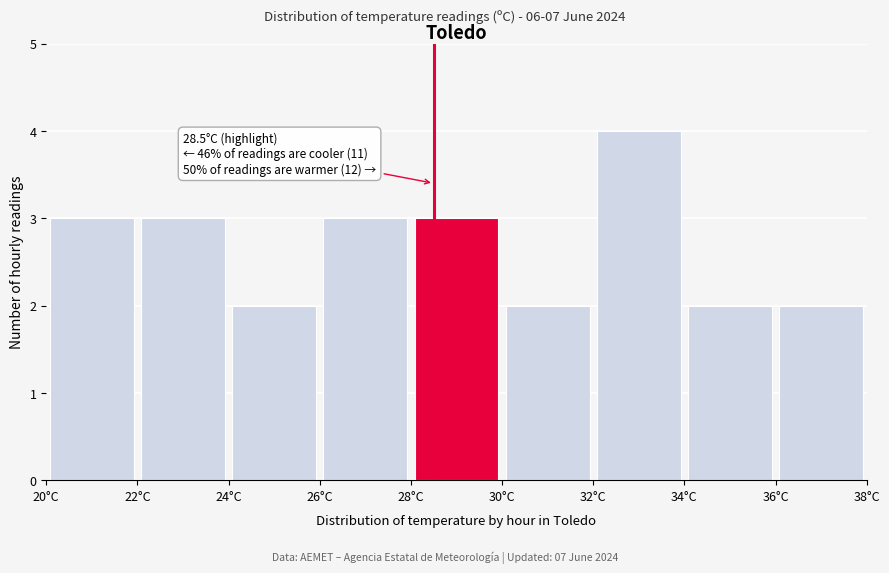

Which range on the x-axis has the tallest bar?

32 to 34